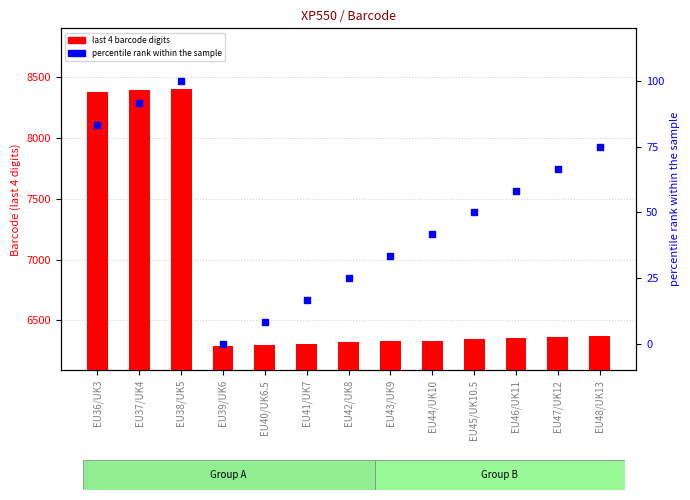

At which category is the sum across all series the highest?

EU38/UK5